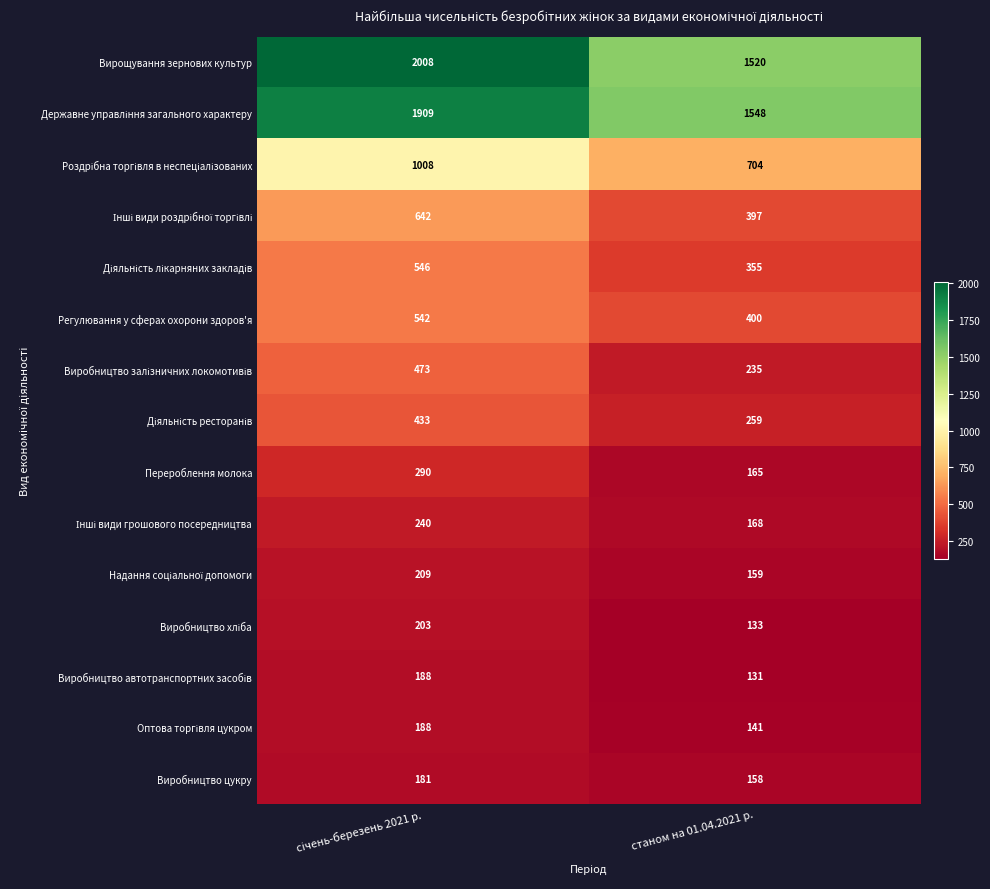

Which label corresponds to the smallest value in the chart?

станом на 01.04.2021 р.